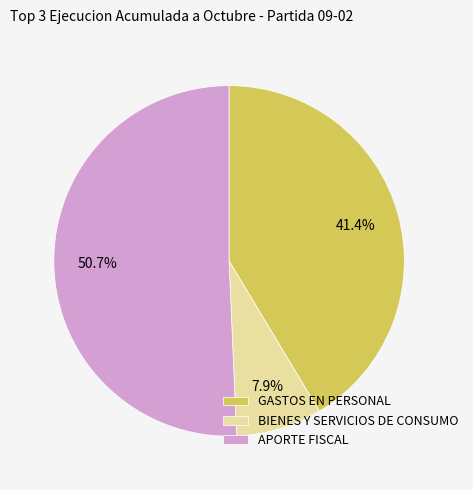

To the nearest percent, what portion does BIENES Y SERVICIOS DE CONSUMO represent?

8%